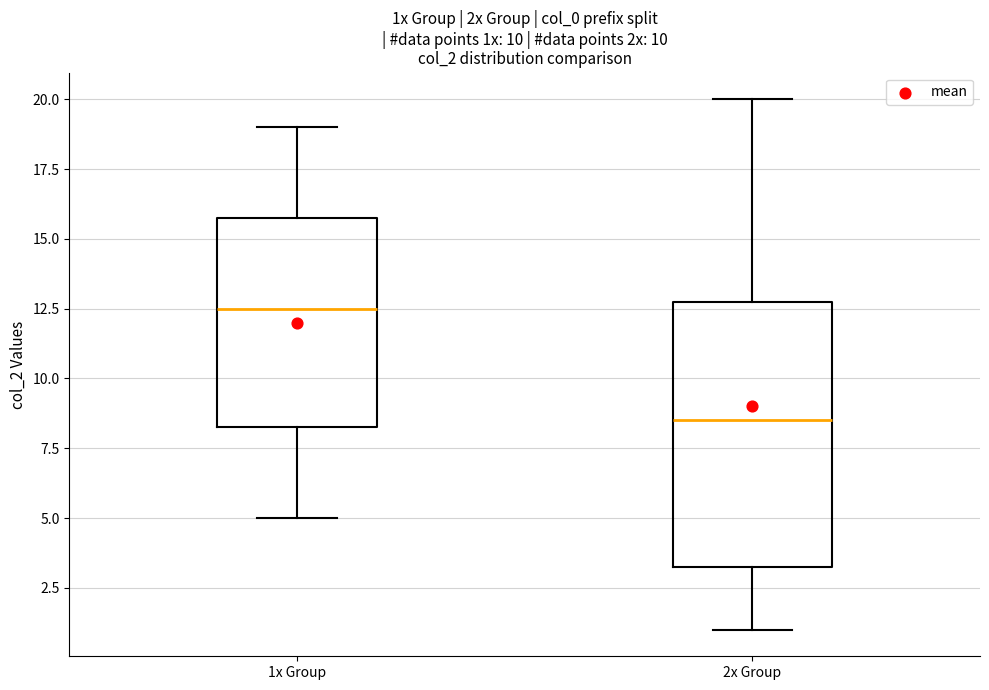

Reading left to right, read every box against the y-axis: the position of its median line, the range the box covers, and the ends of its whiskers. The values are not printed on the chart, so give them approximately, as read against the axis.

1x Group: median 12.5, box 8.5 to 16.0, whiskers 5.0 to 19.0
2x Group: median 8.5, box 3.5 to 13.0, whiskers 1.0 to 20.0